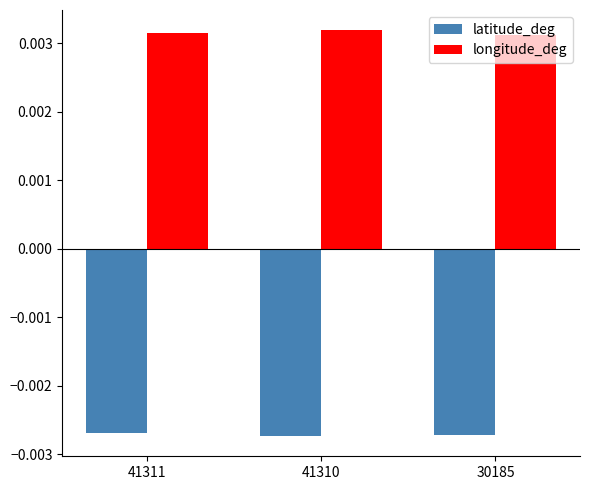

Is the value of latitude_deg at 30185 greater than the value of longitude_deg at 30185?

No